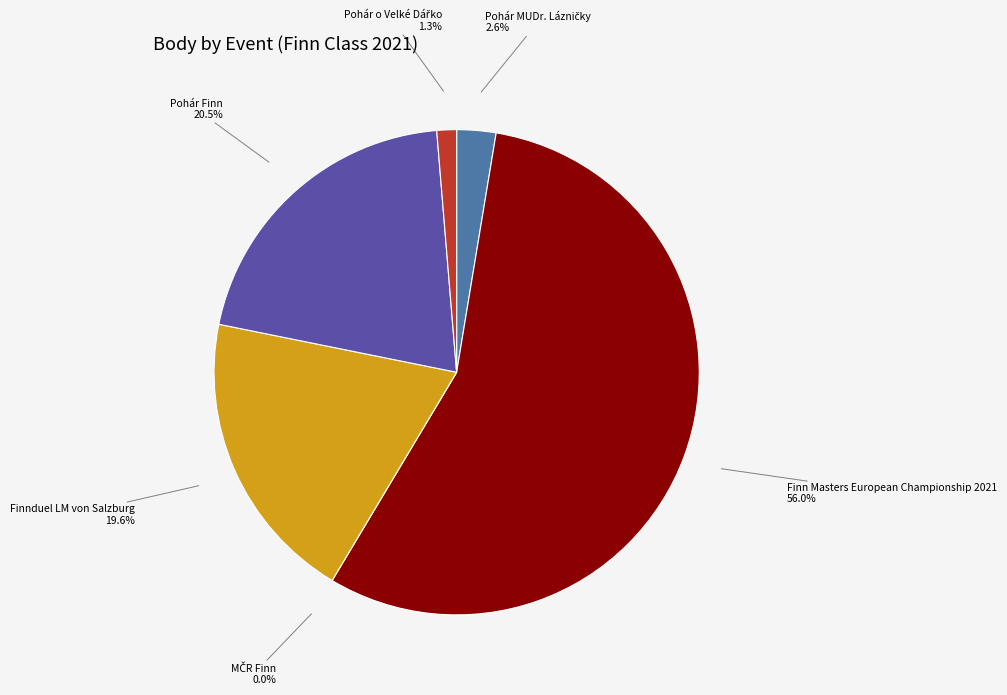

To the nearest percent, what is the average slice percentage?

17%